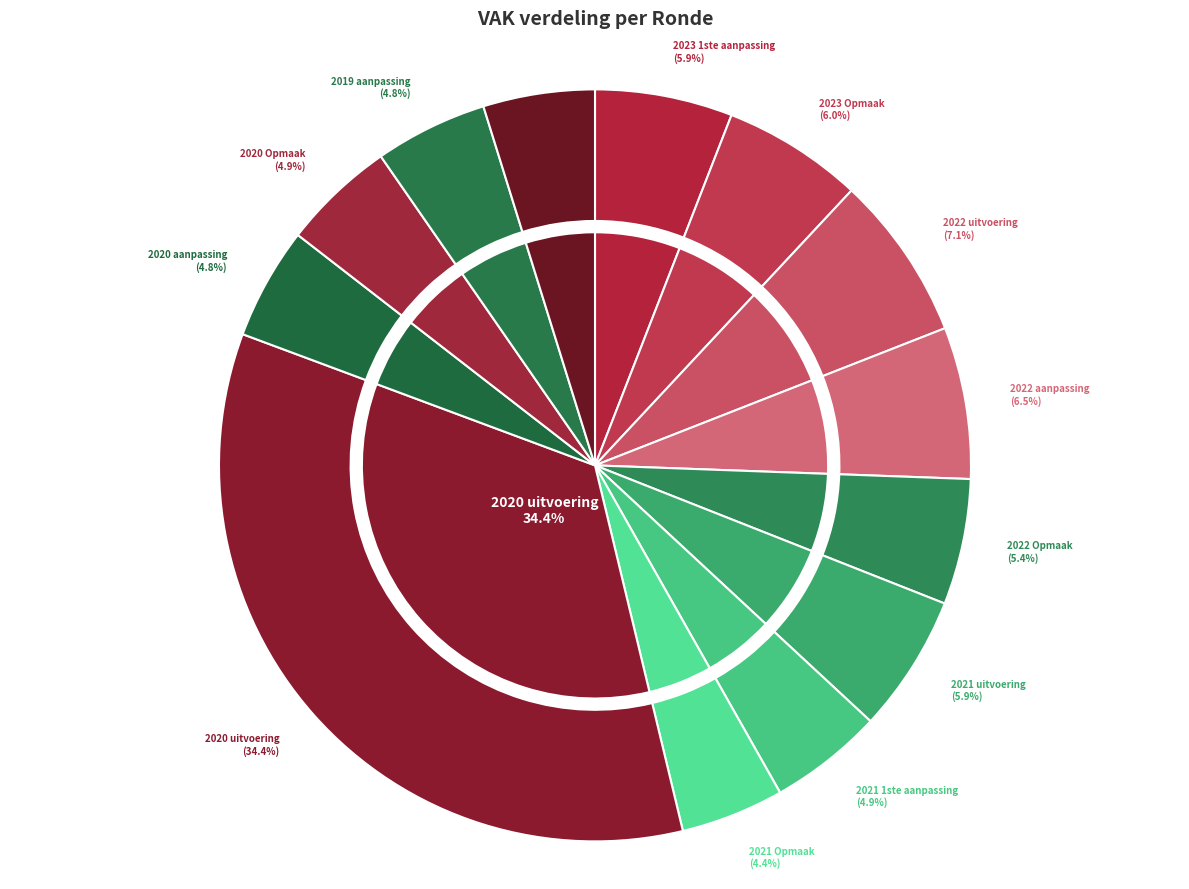

What portion of the pie excludes 2019 opmaak?

95.2%